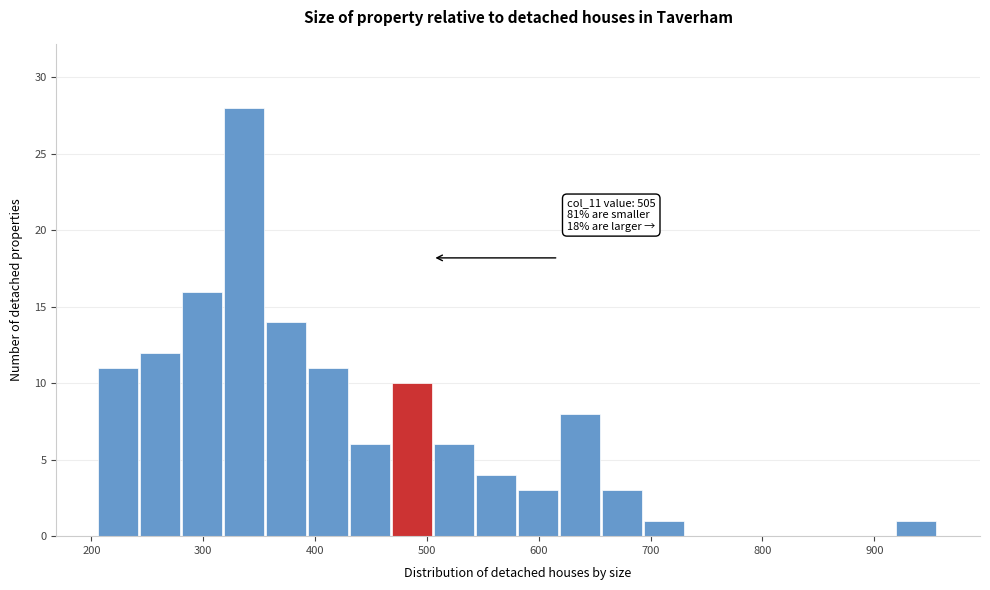

Read against the x-axis, roughly where is the centre of the tallest bar?

340